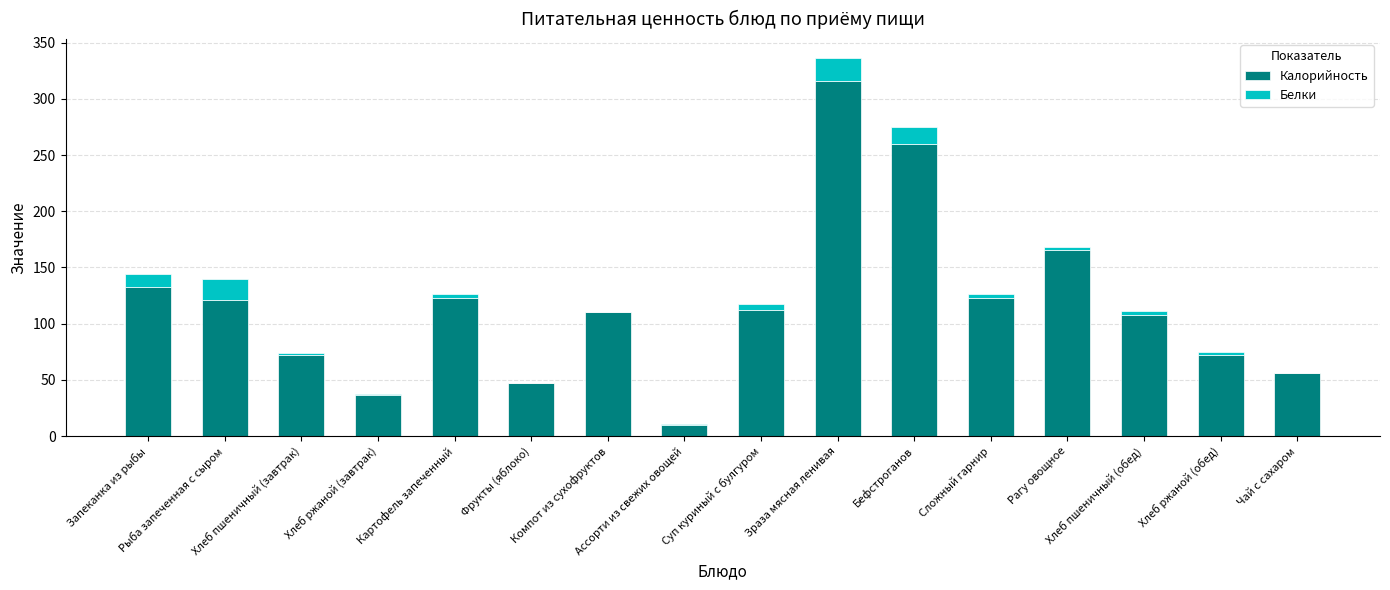

What is the sum of all Белки values?

89.4